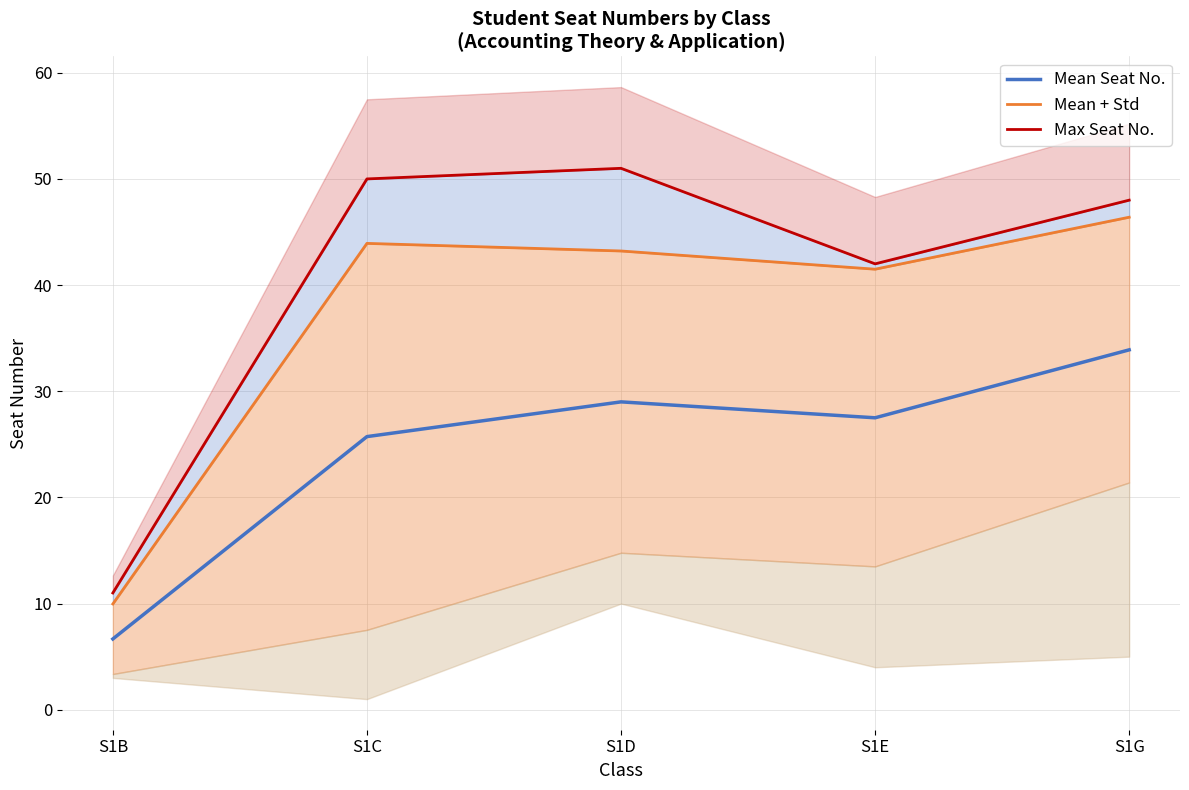

What is the difference between the Mean + Std values at S1B and S1G?

36.4